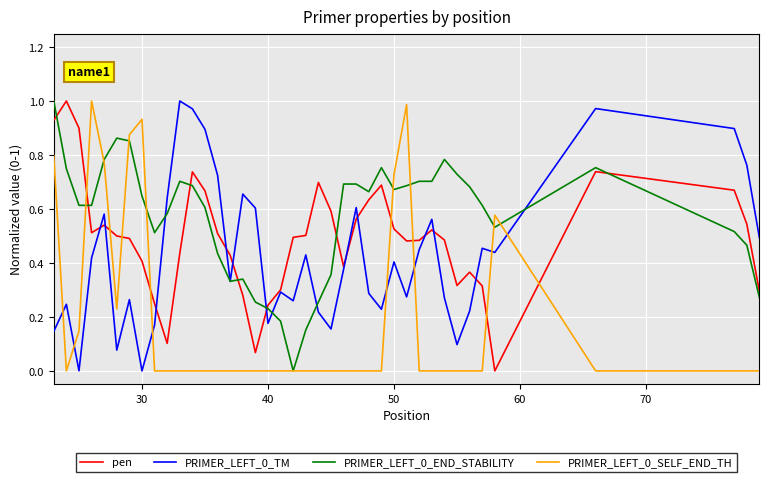

True or false: pen and PRIMER_LEFT_0_SELF_END_TH cross at least once.

True